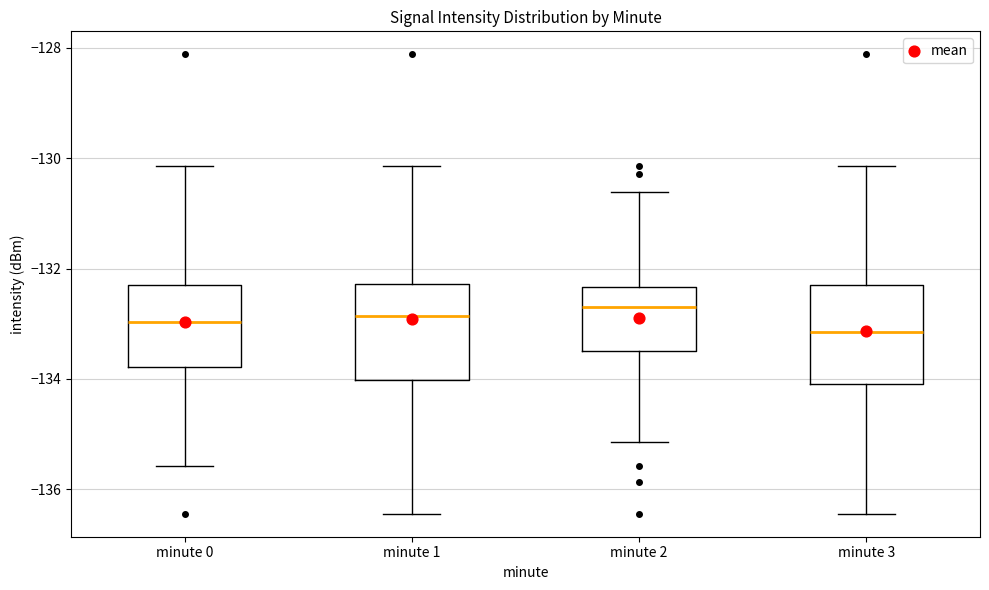

Reading left to right, read every box against the y-axis: the position of its median line, the range the box covers, and the ends of its whiskers. The values are not printed on the chart, so give them approximately, as read against the axis.

minute 0: median -133.0, box -133.8 to -132.2, whiskers -135.6 to -130.2
minute 1: median -132.8, box -134.0 to -132.2, whiskers -136.4 to -130.2
minute 2: median -132.6, box -133.4 to -132.4, whiskers -135.2 to -130.6
minute 3: median -133.2, box -134.0 to -132.2, whiskers -136.4 to -130.2